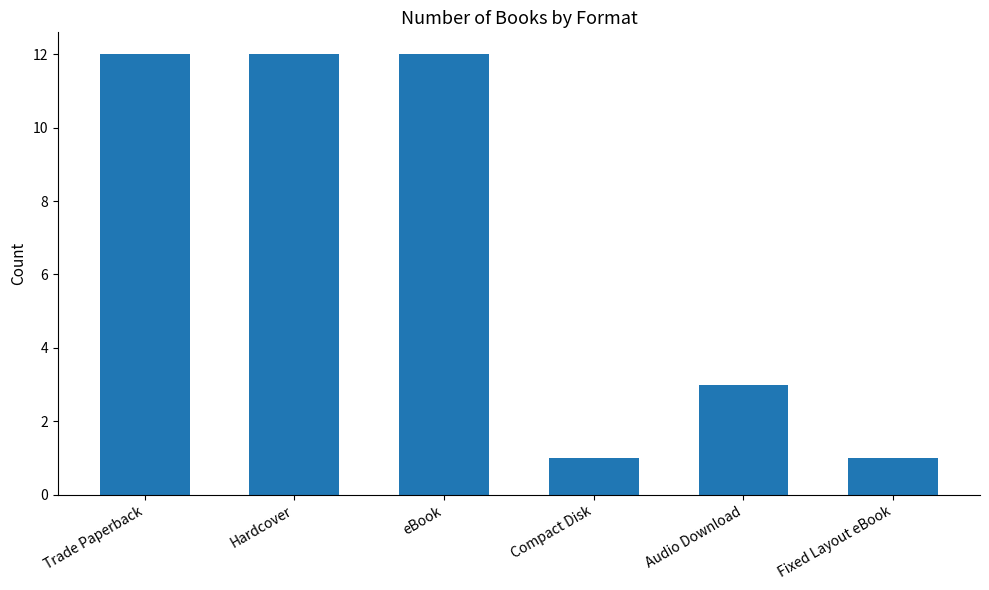

At which label is the value closest to 6?

Audio Download